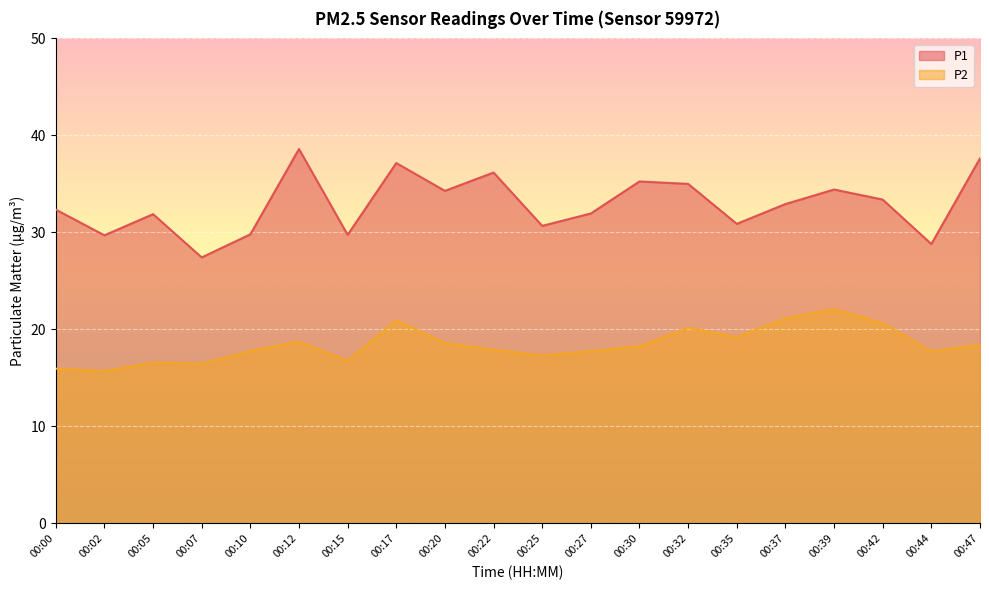

The P2 series shows 30.1 at 00:39. True or false?

False